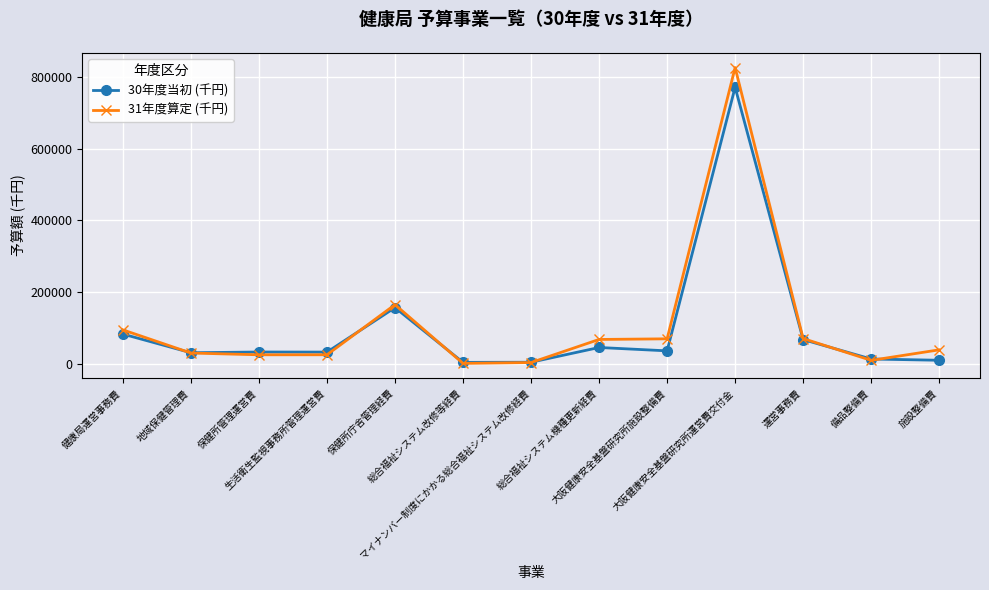

What value does the 30年度当初 (千円) series have at 総合福祉システム改修等経費, to the nearest 50?

3600